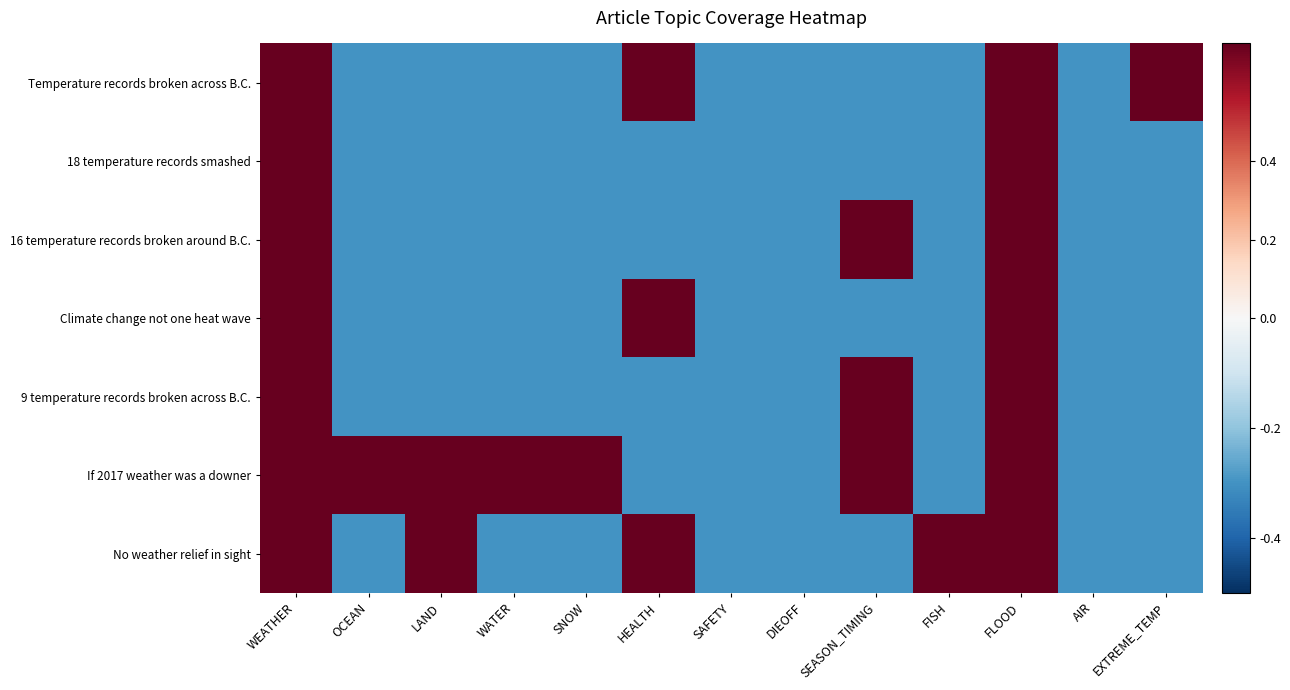

How many distinct data groups are displayed?

7